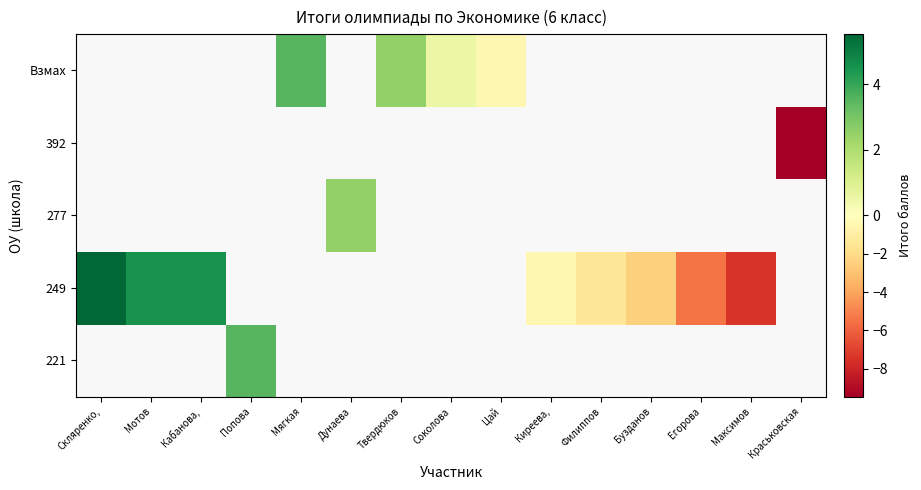

Is the value of 277 at Скляренко, greater than the value of 249 at Филиппов?

No